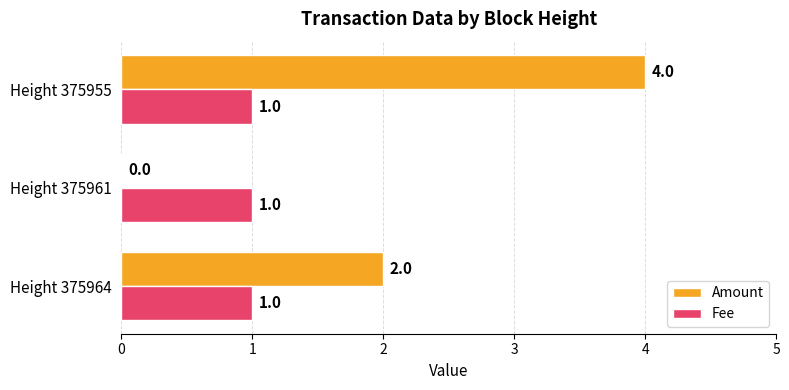

At which category is the sum across all series the highest?

Height 375955